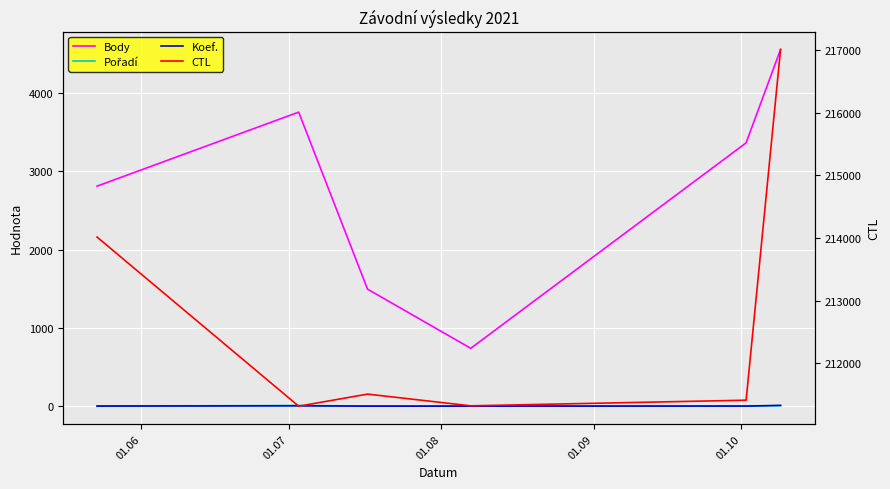

True or false: Body and CTL intersect in this chart.

False